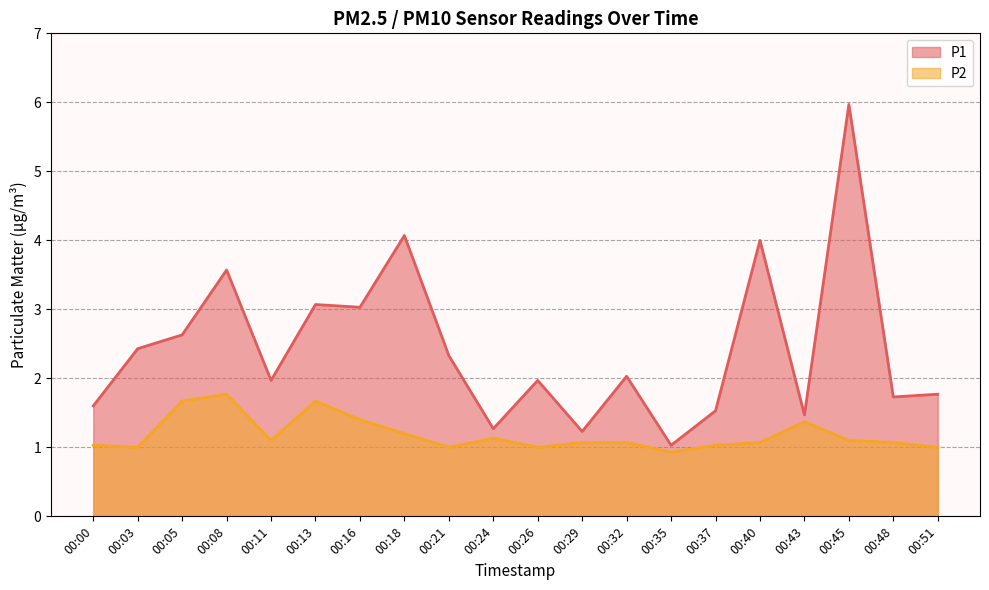

How many interior local peaks does the P1 series have?

7